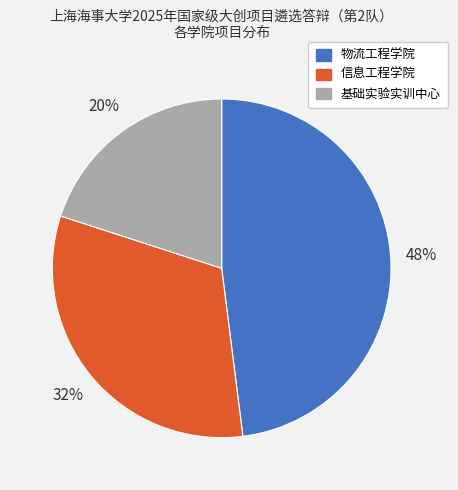

How many segments does this pie chart have?

3